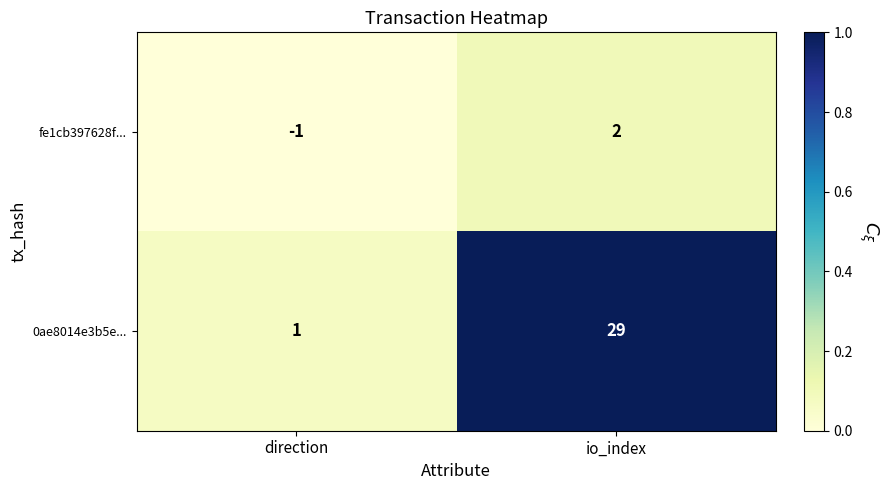

At direction, list the series in order from smallest to largest.

fe1cb397628f..., 0ae8014e3b5e...